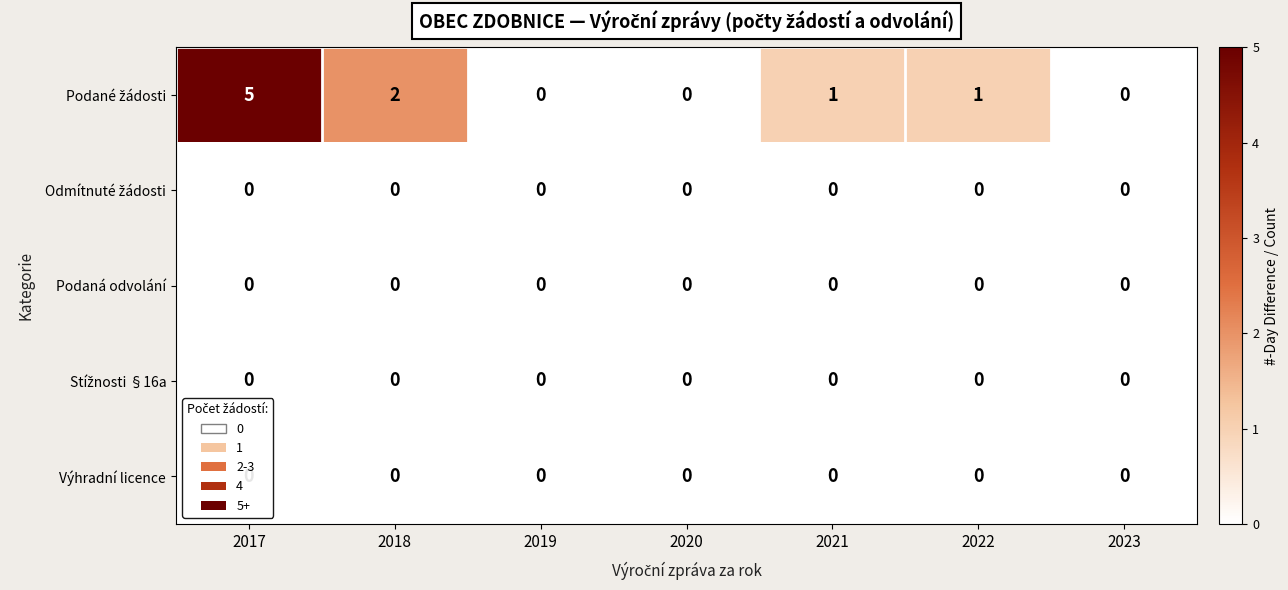

What is the maximum value shown in the chart?

5